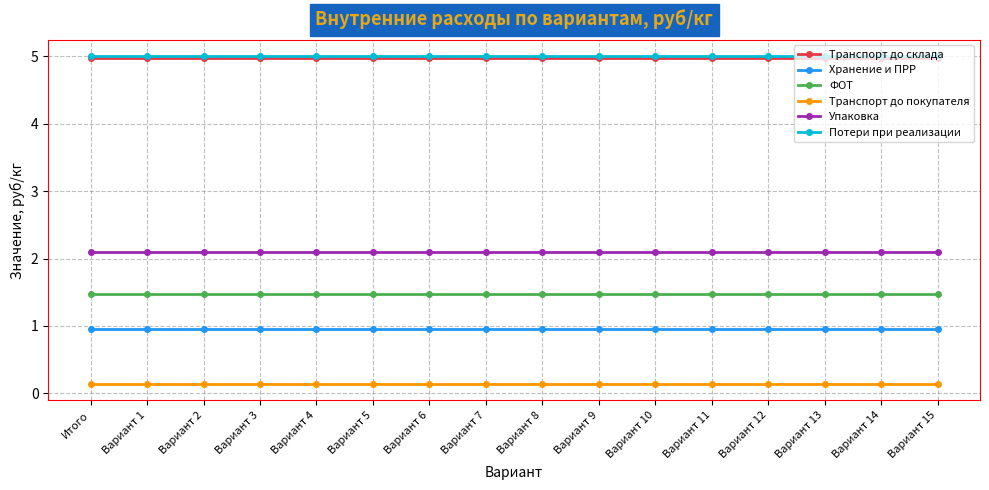

What is the total value across all series at Вариант 4?

14.6